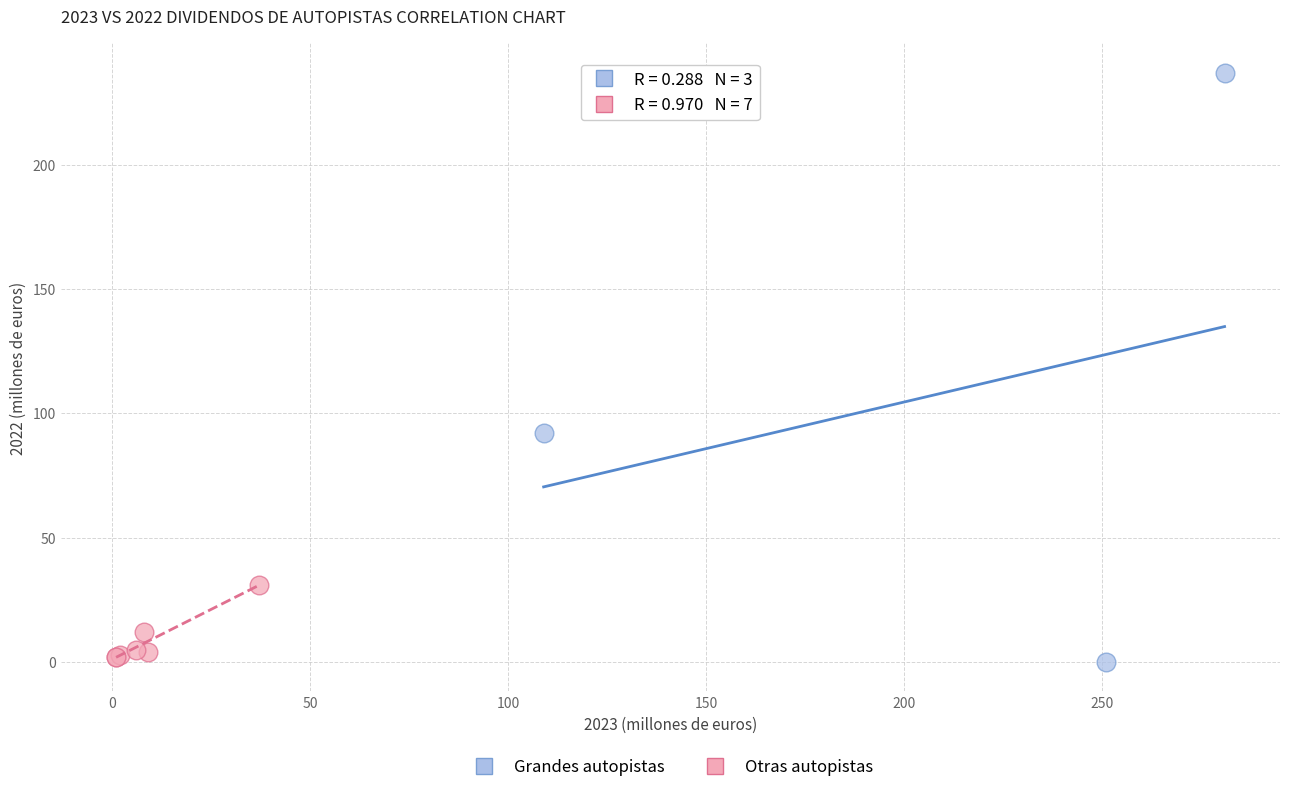

Which series has the largest Y range (max minus min)?

Grandes autopistas